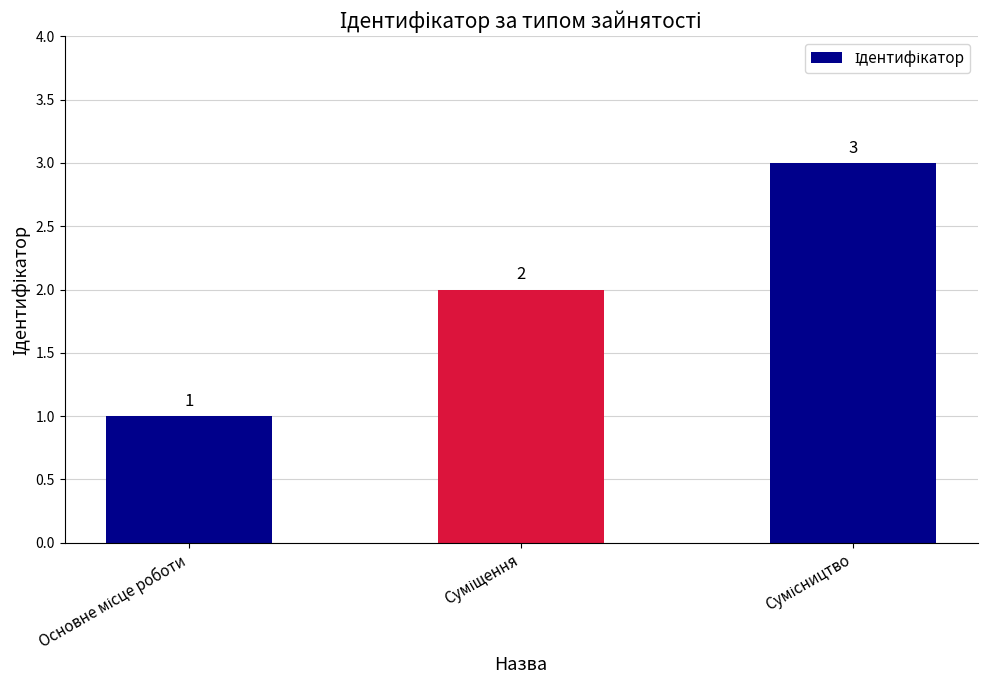

What is the sum of all values?

6